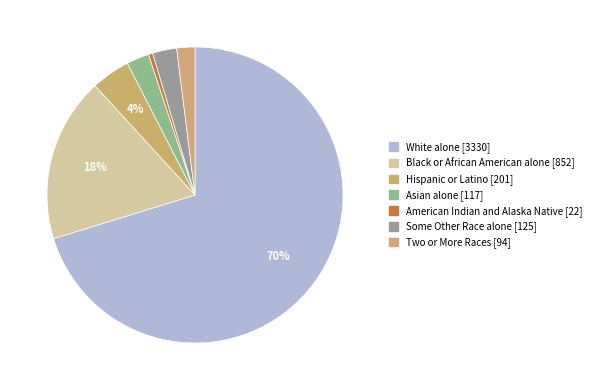

Does any single category account for the majority?

Yes